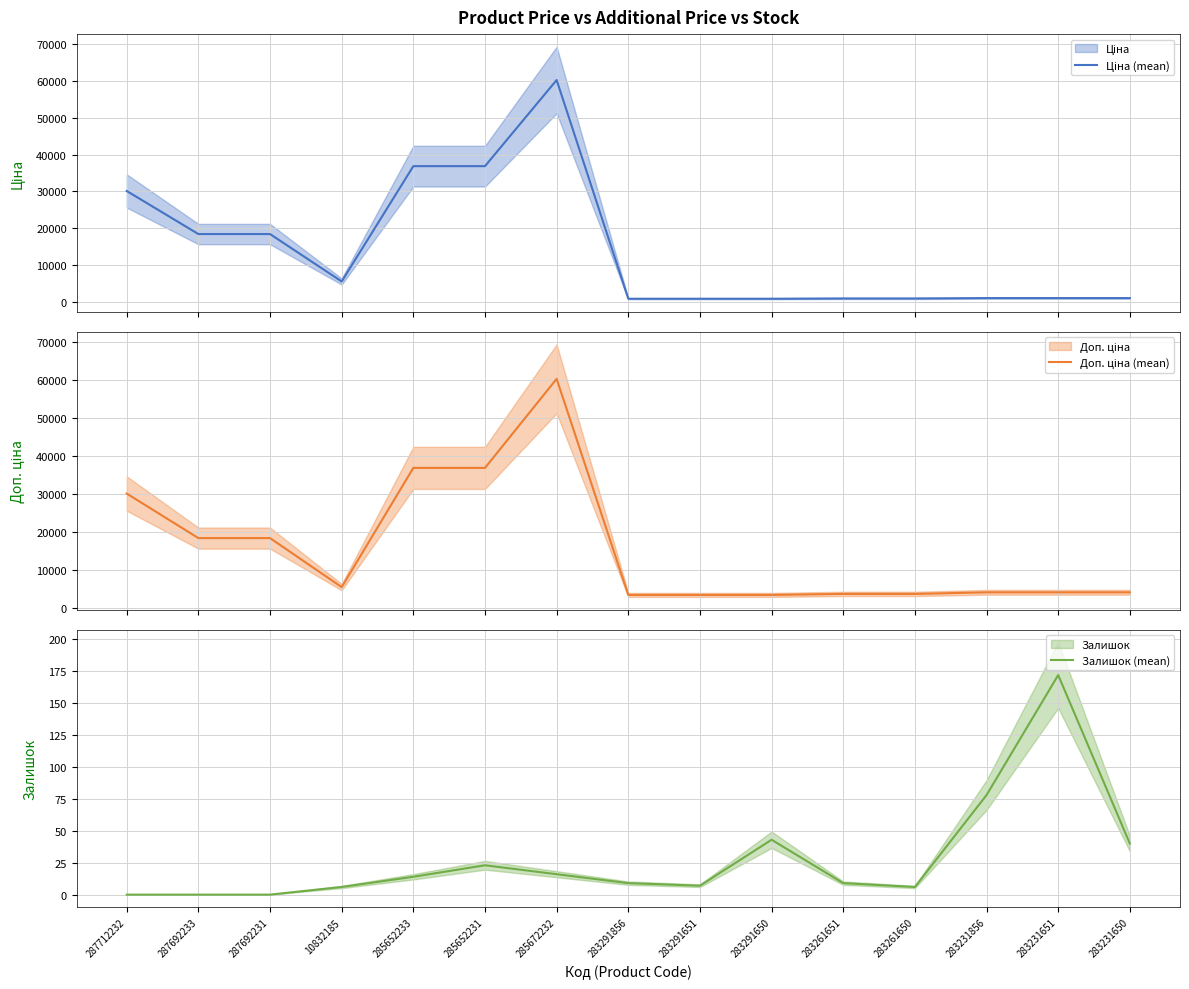

What is the sum of the Доп. ціна (mean) values at 283291856 and 287692233?

21932.8